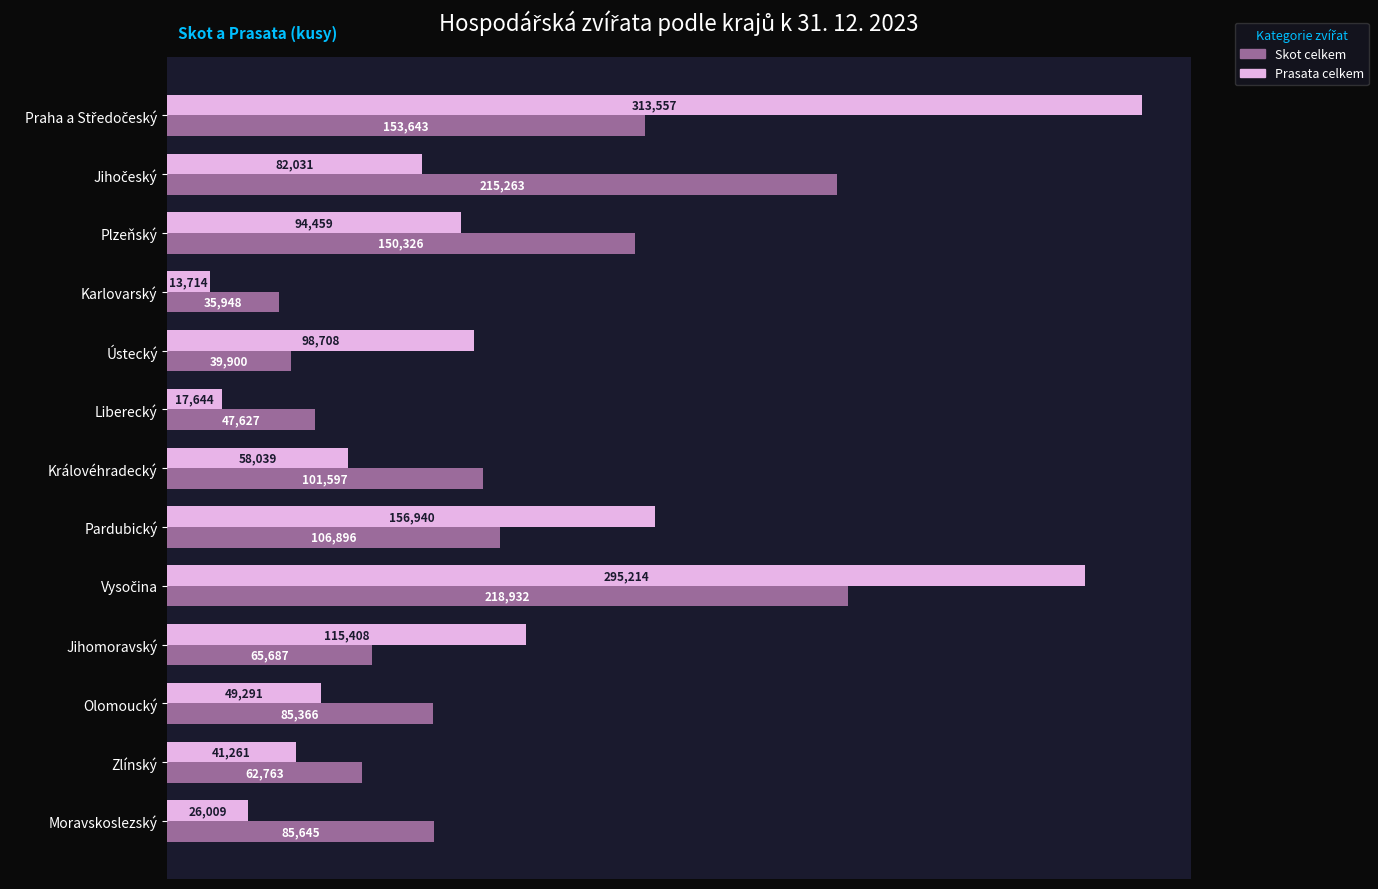

What is the total value across all series at Liberecký?

65271